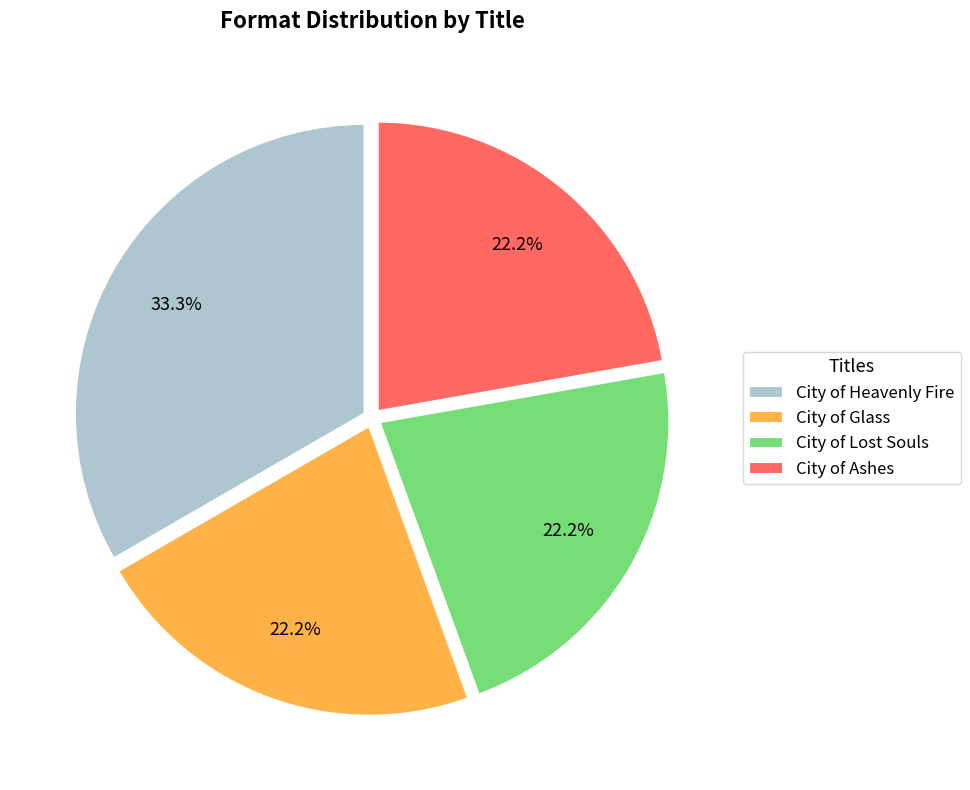

To the nearest percent, what is the average slice percentage?

25%